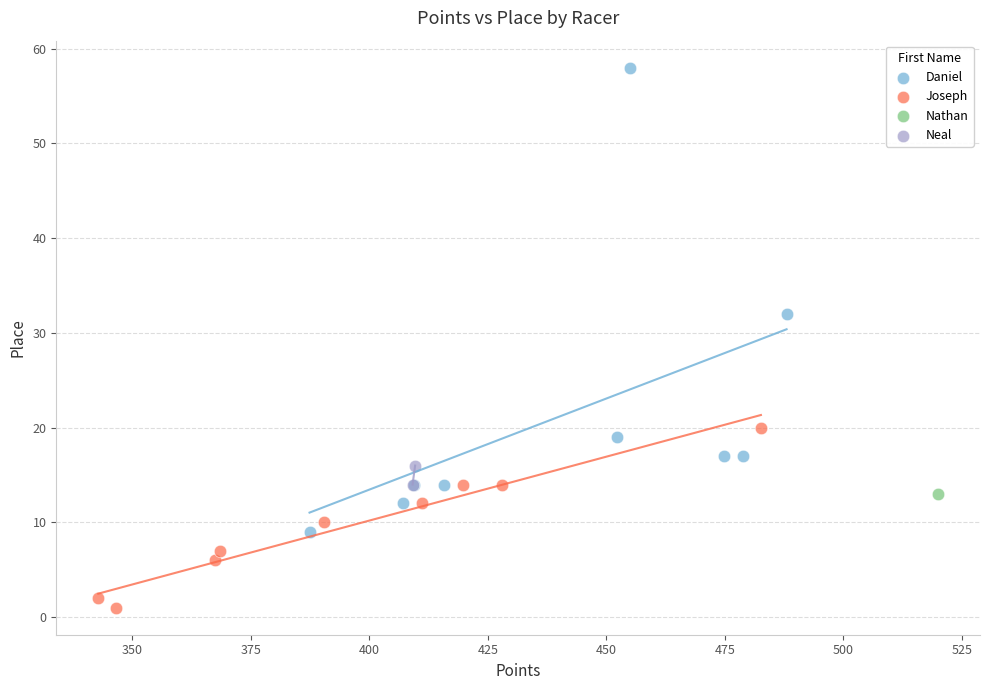

What are all the series names shown in the legend?

Daniel, Joseph, Nathan, Neal